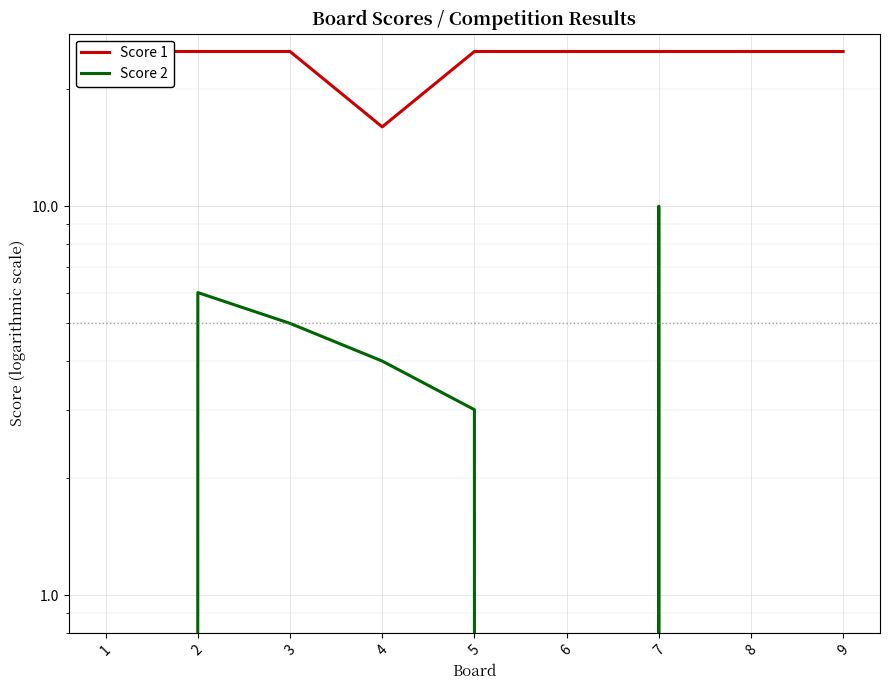

What is the sum of the Score 2 values at 6 and 7?

10